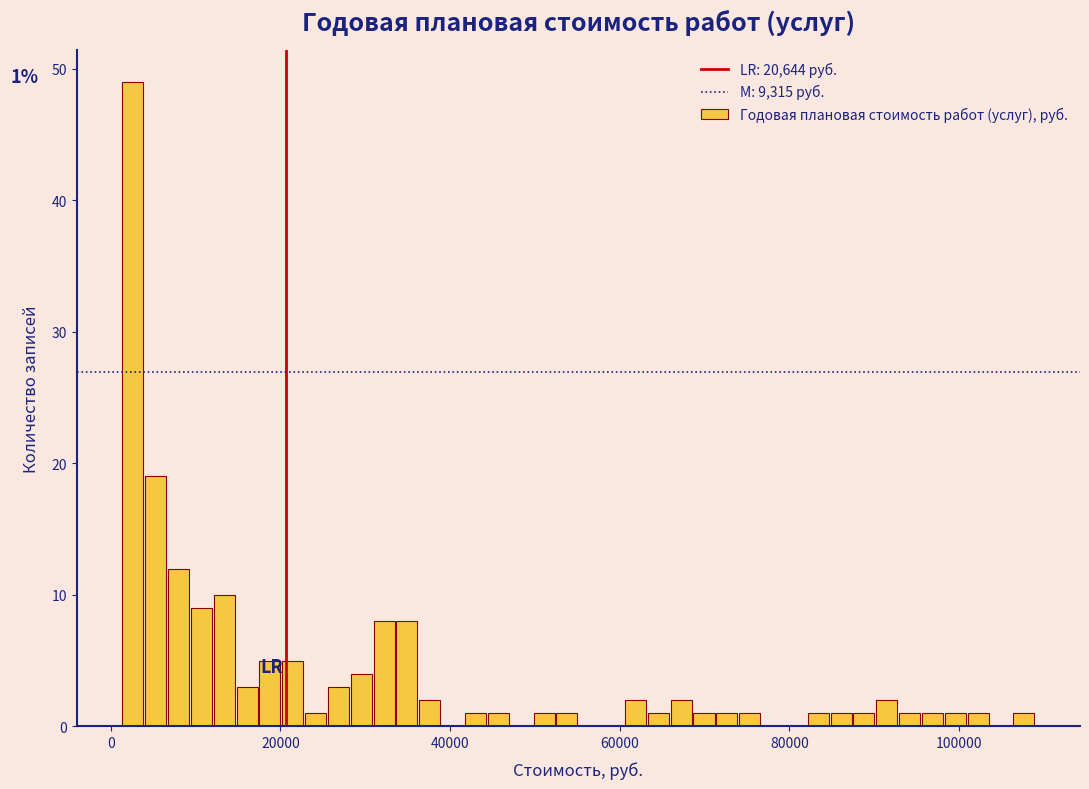

Around what value on the x-axis is the tallest bar? Give the approximate position of its centre, as read against the axis.

2000